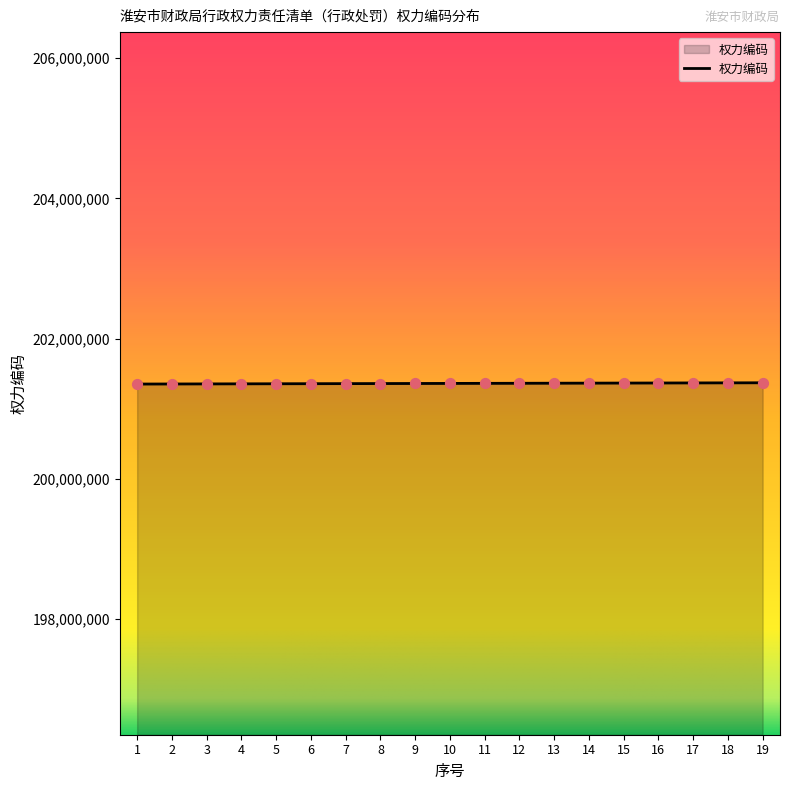

Approximately how many times larger is the value at 14 compared to 5?

1.0